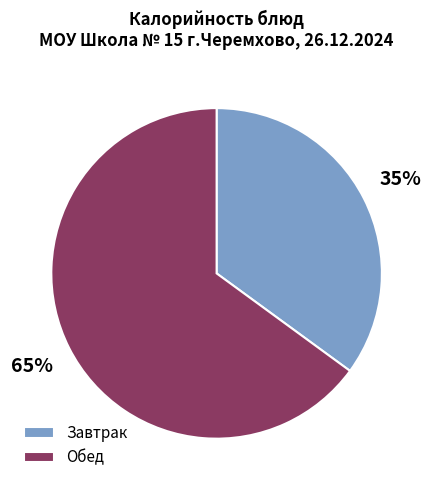

Combined, do Обед and Завтрак account for over 50%?

Yes